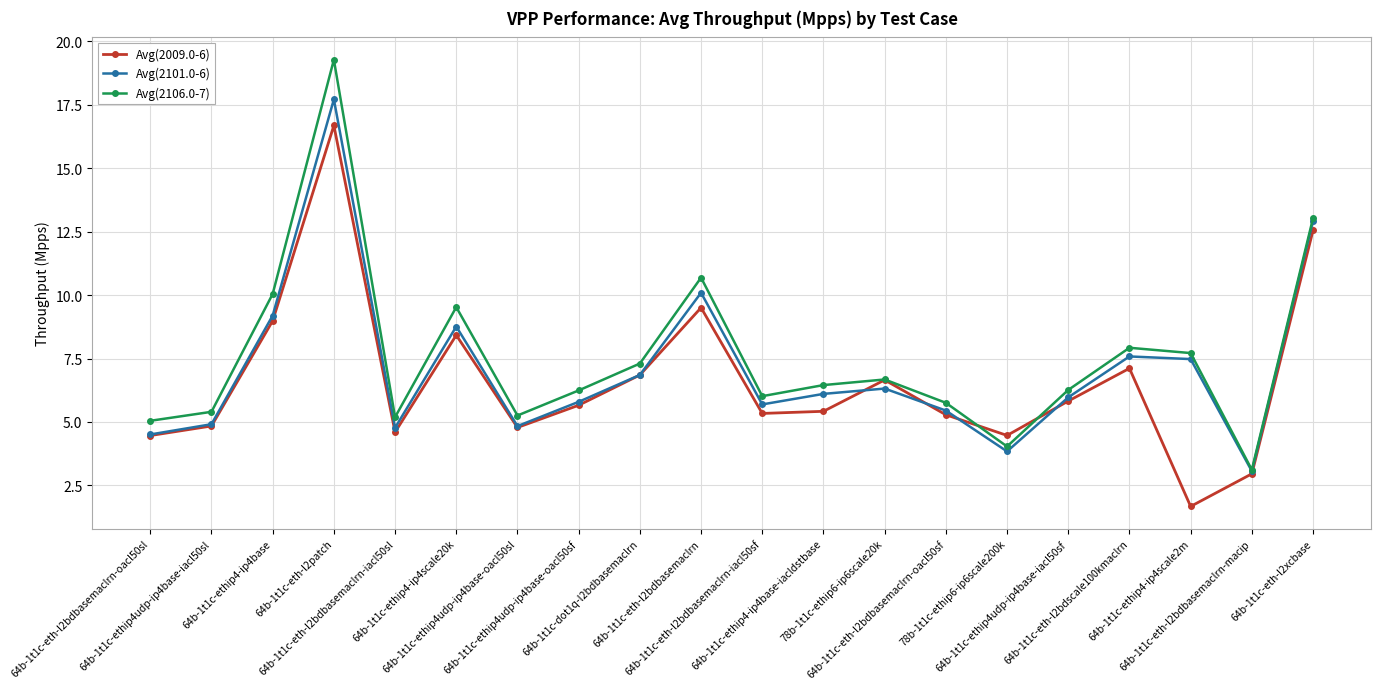

True or false: Avg(2009.0-6) has a value of 9.0 at 64b-1t1c-ethip4udp-ip4base-iacl50sf.

False